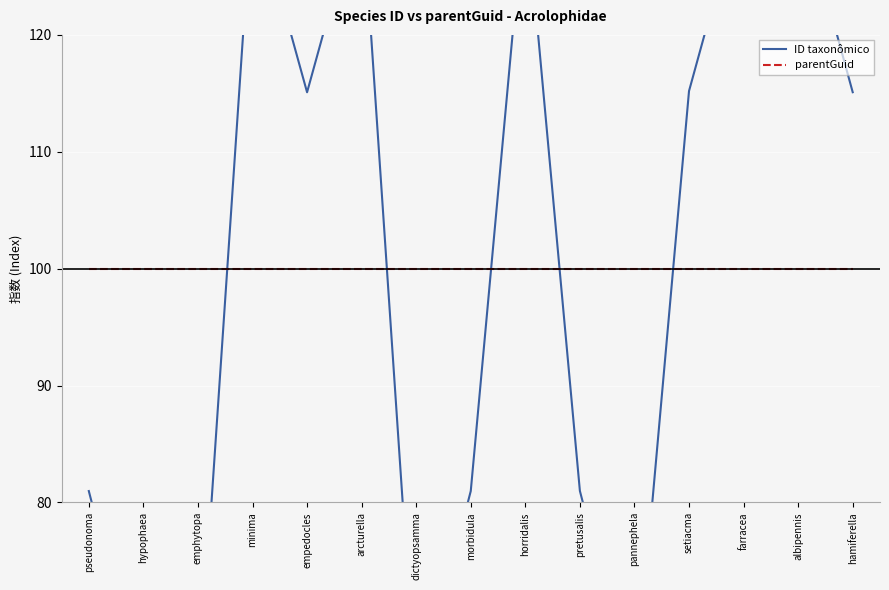

At which category does ID taxonômico reach its first local peak?

minima